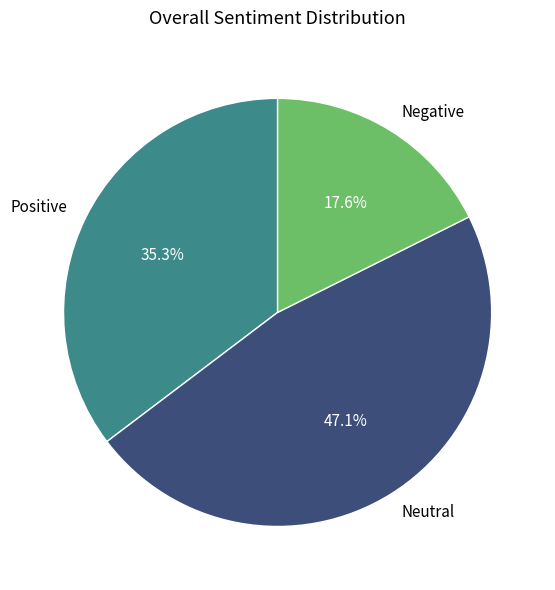

Rank the categories by value from lowest to highest.

Negative, Positive, Neutral